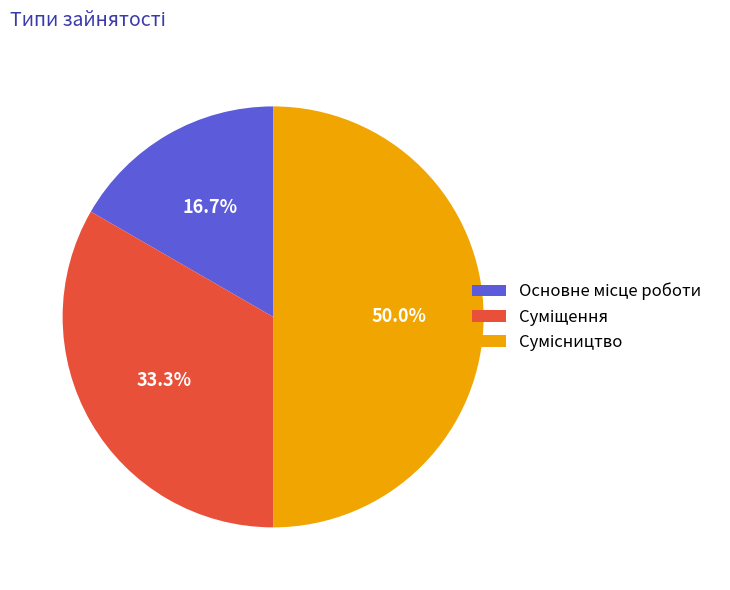

To the nearest percent, what portion does Сумісництво represent?

50%